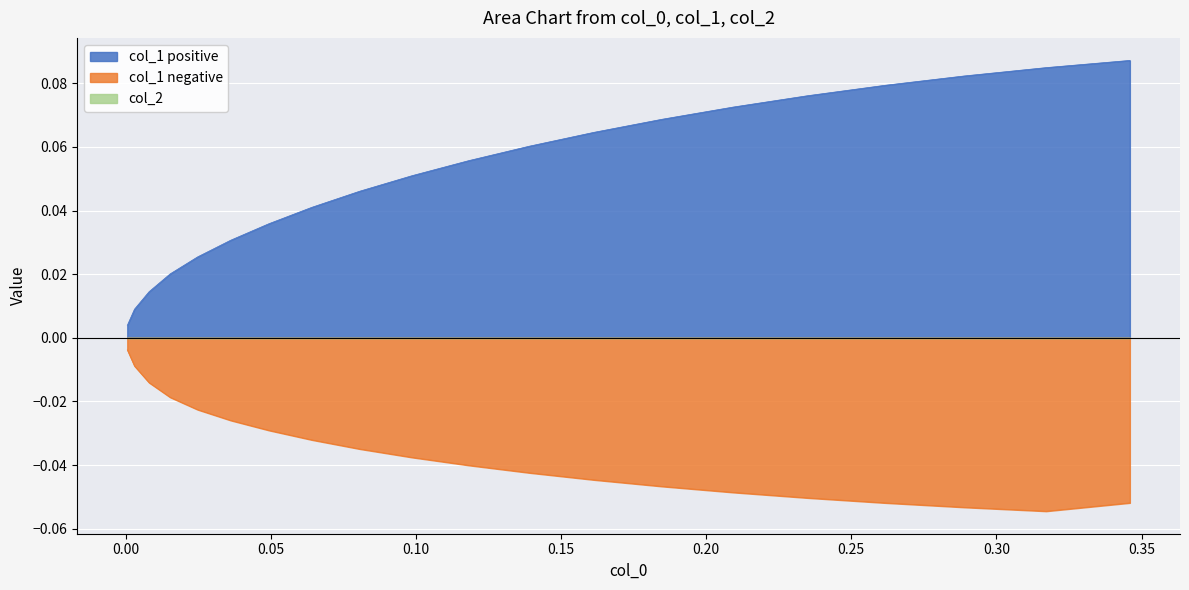

True or false: col_1 negative and col_1 positive intersect in this chart.

False